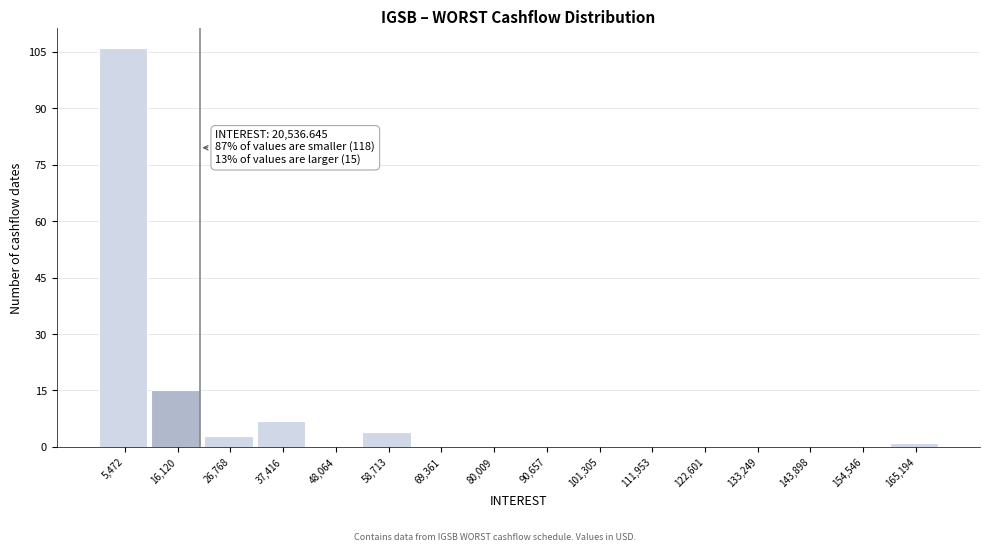

Over which range of the x-axis is the bar tallest?

0 to 10000